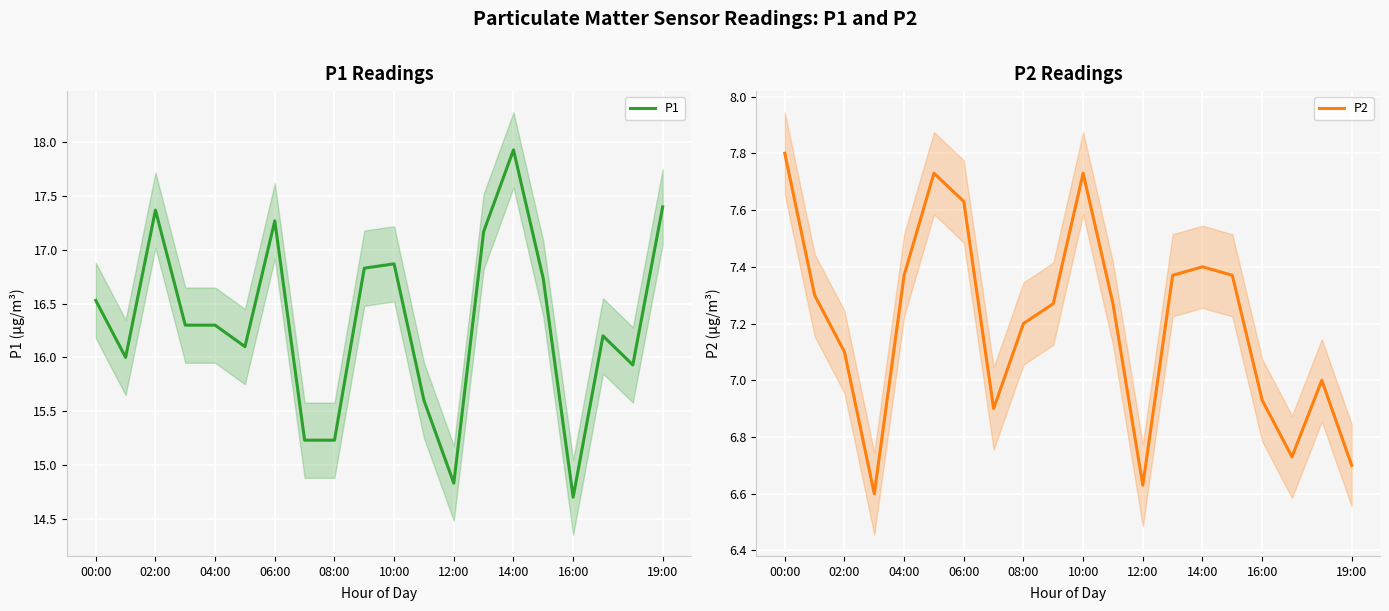

True or false: P1 and P2 cross at least once.

False